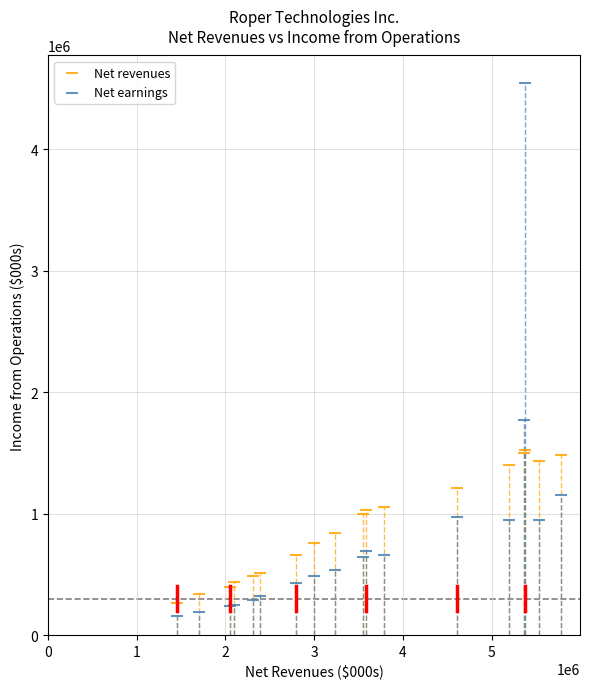

What is the X range (max minus min) for the scatter plot?

4324069